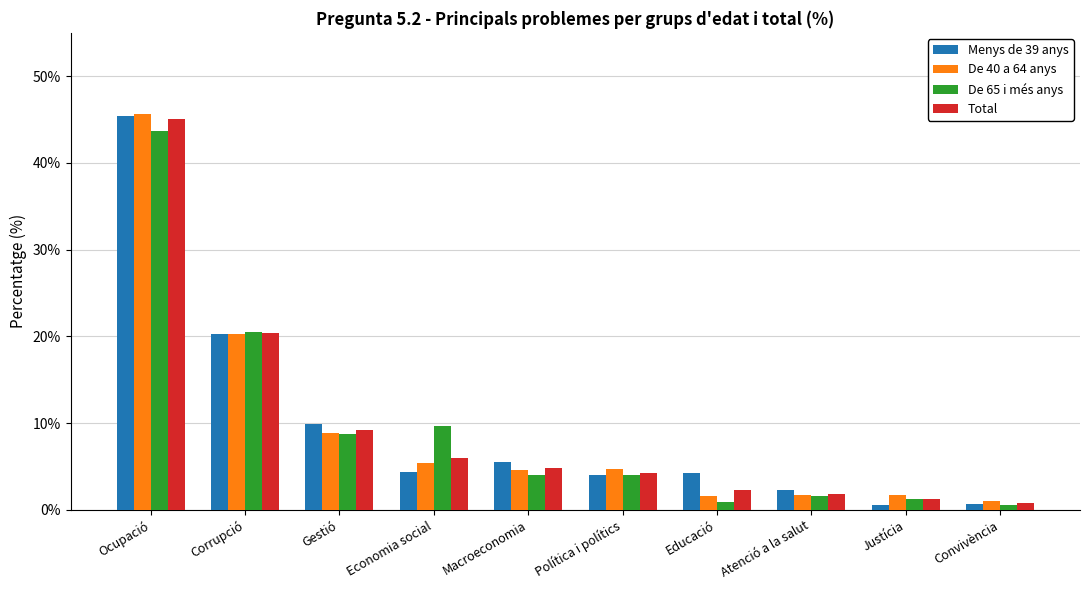

What is the sum of the De 65 i més anys values at Convivència and Macroeconomia?

4.5